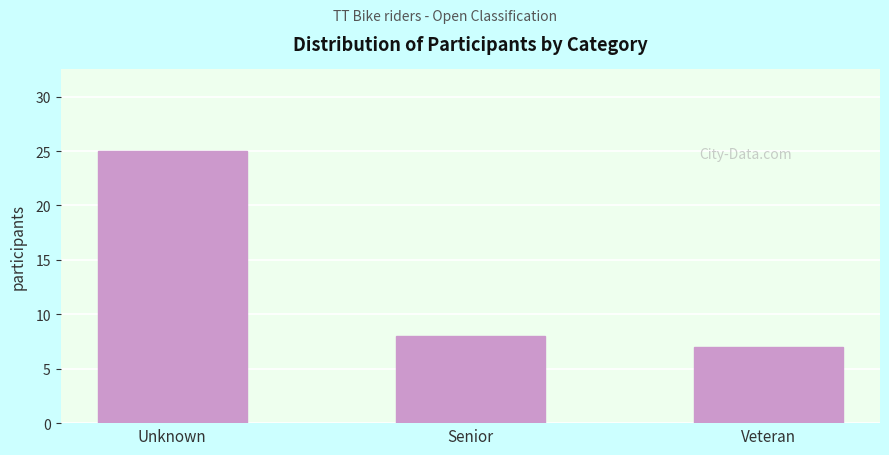

Reading left to right, what are all the values shown in this chart?

25	8	7